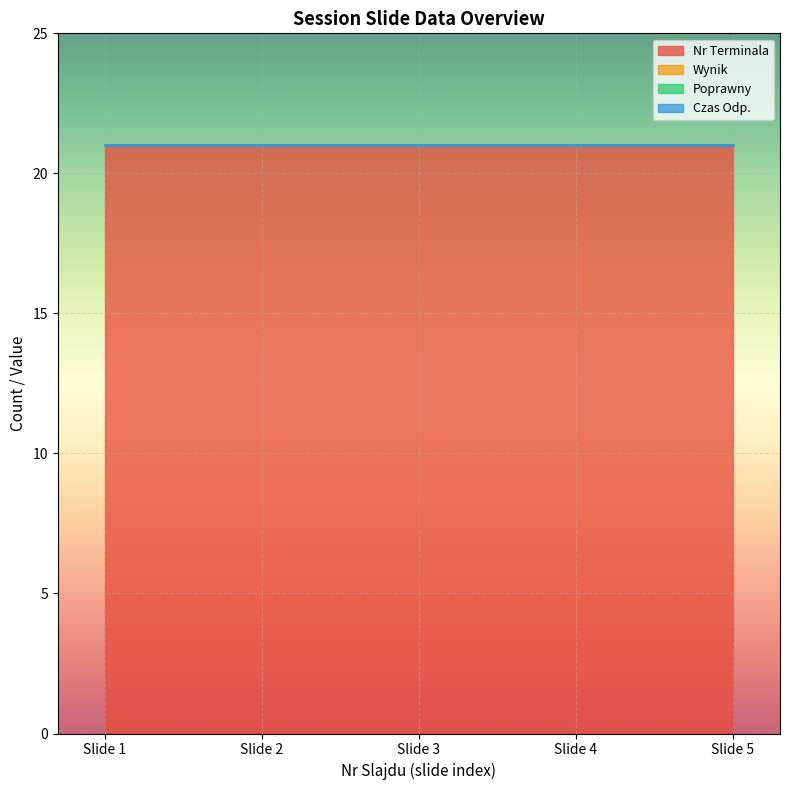

Rank the series at 3 from lowest to highest value.

Wynik, Poprawny, Czas Odp., Nr Terminala